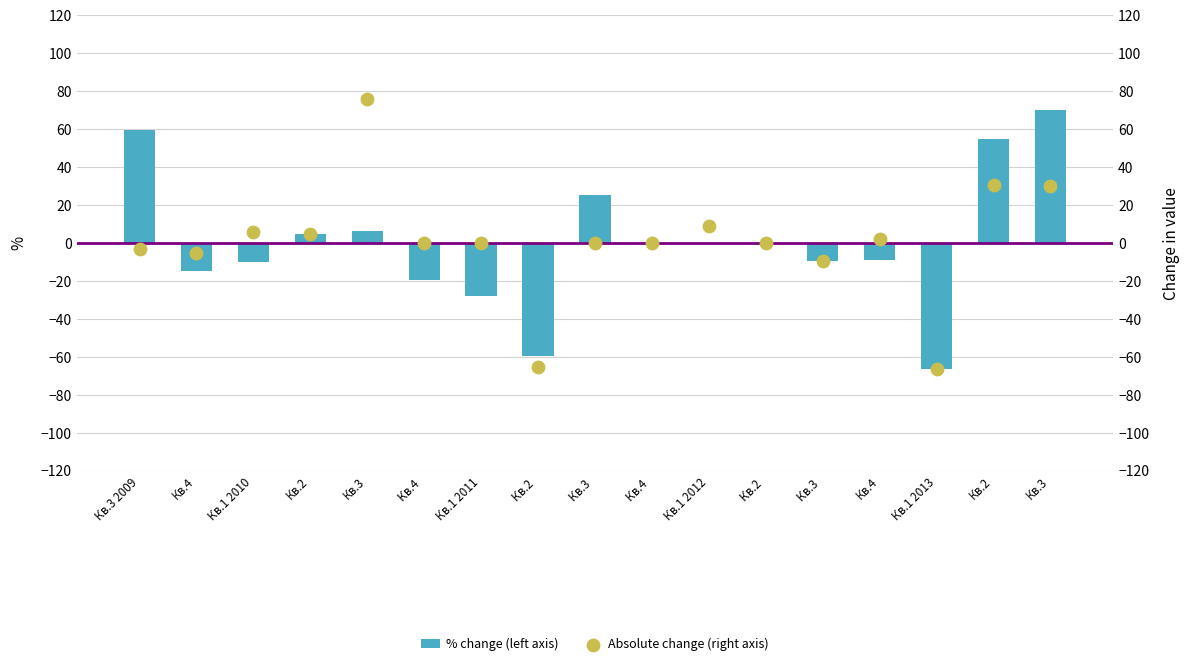

What is the total value across all series at Кв.4?

-19.7